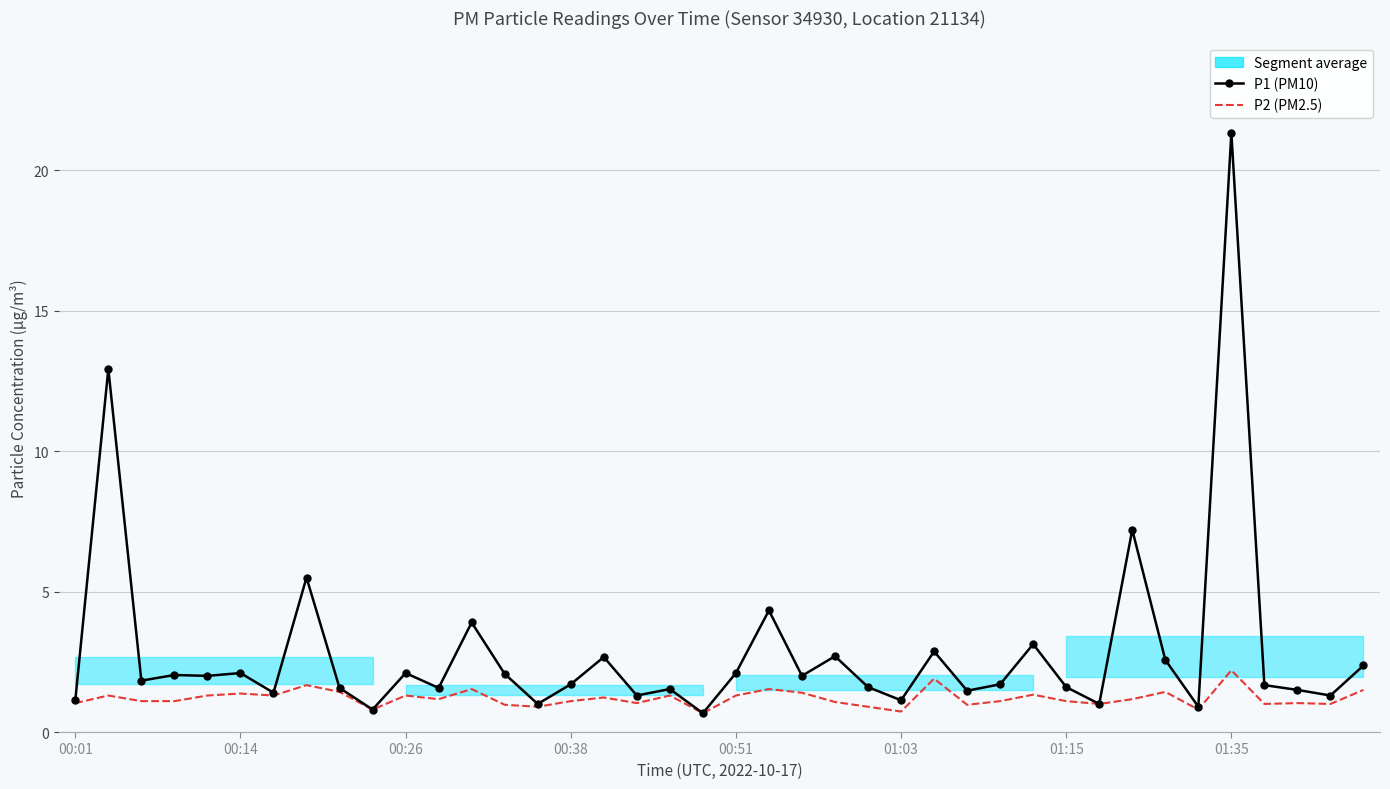

At how many categories does at least one series exceed 11?

2